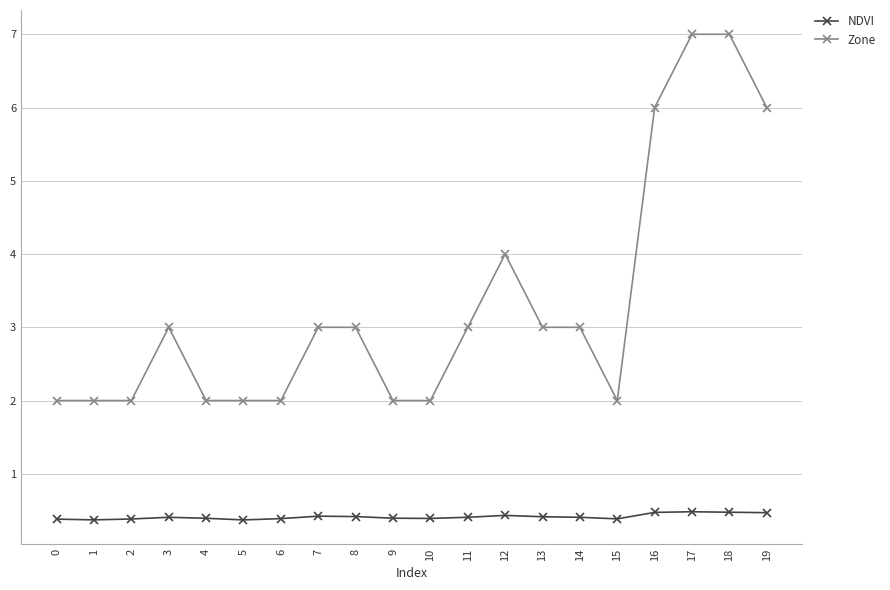

At 8, list the series in order from smallest to largest.

NDVI, Zone